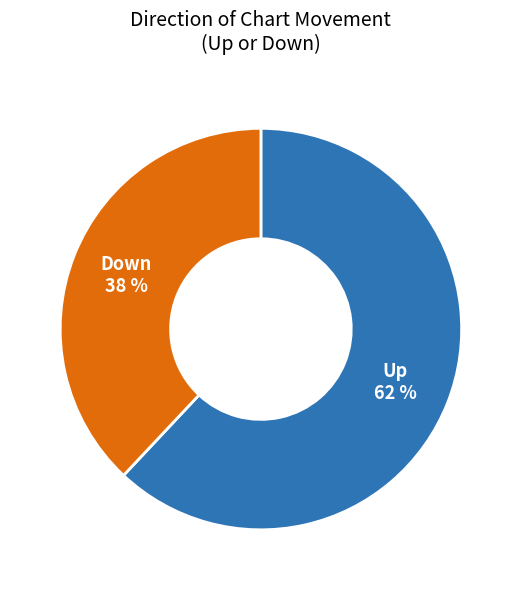

To the nearest percent, what is the average slice percentage?

50%